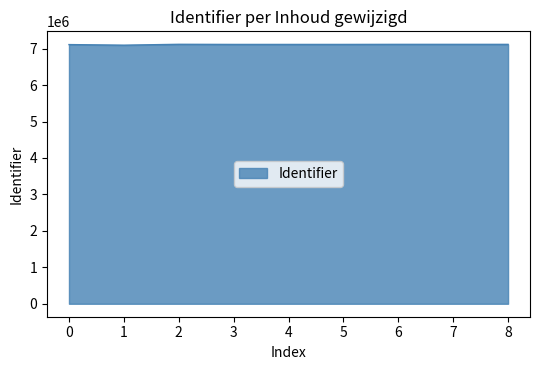

Is it true that the value at 3 is 12652674?

False